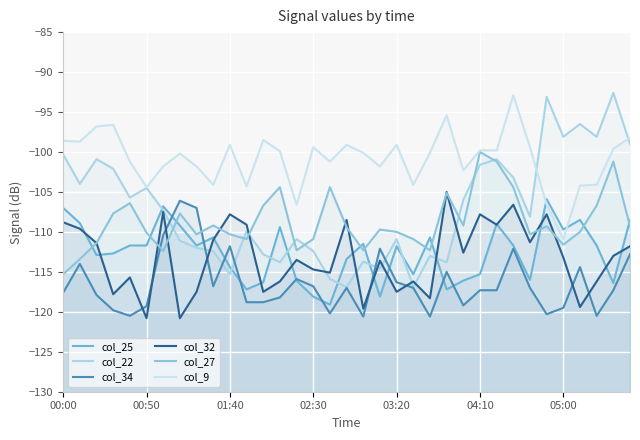

Is it true that col_34 equals -60.9 at 7?

False